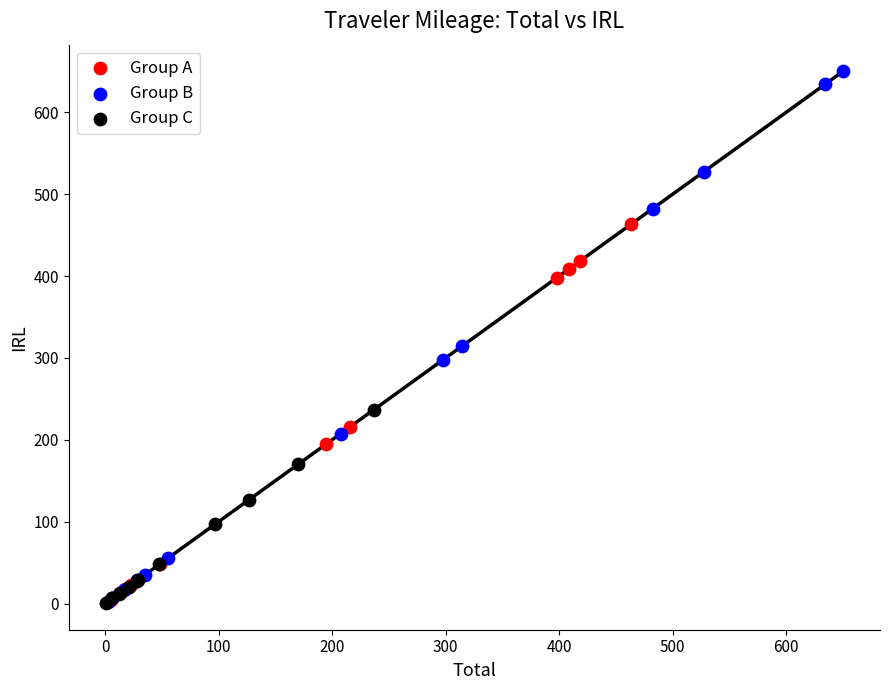

Which series contains the highest Y value?

Group B